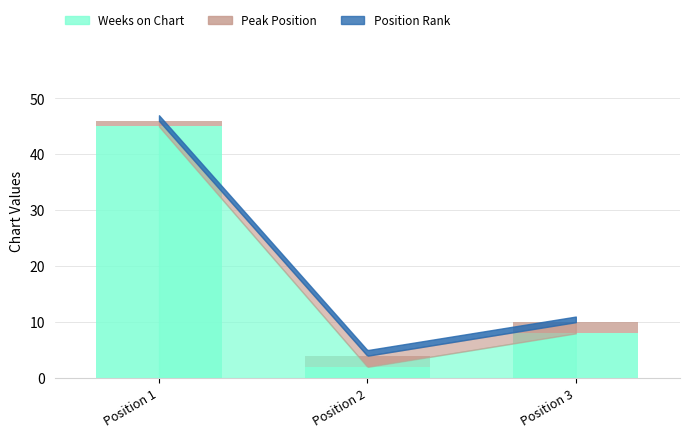

Reading left to right, transcribe the values for Weeks on Chart.

Position 1=45	Position 2=2	Position 3=8